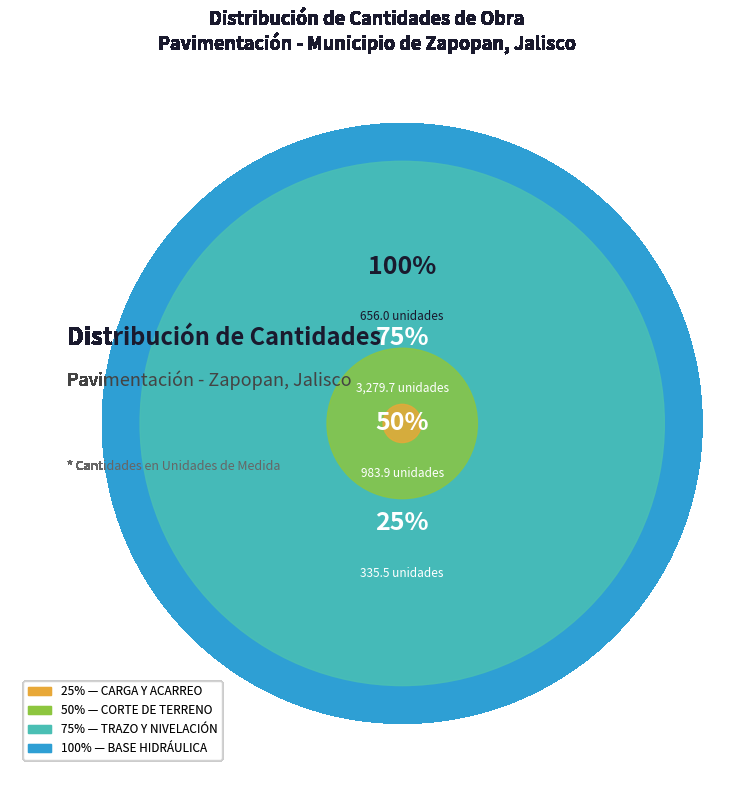

Which slice represents more than half of the pie?

TRAZO Y NIVELACIÓN